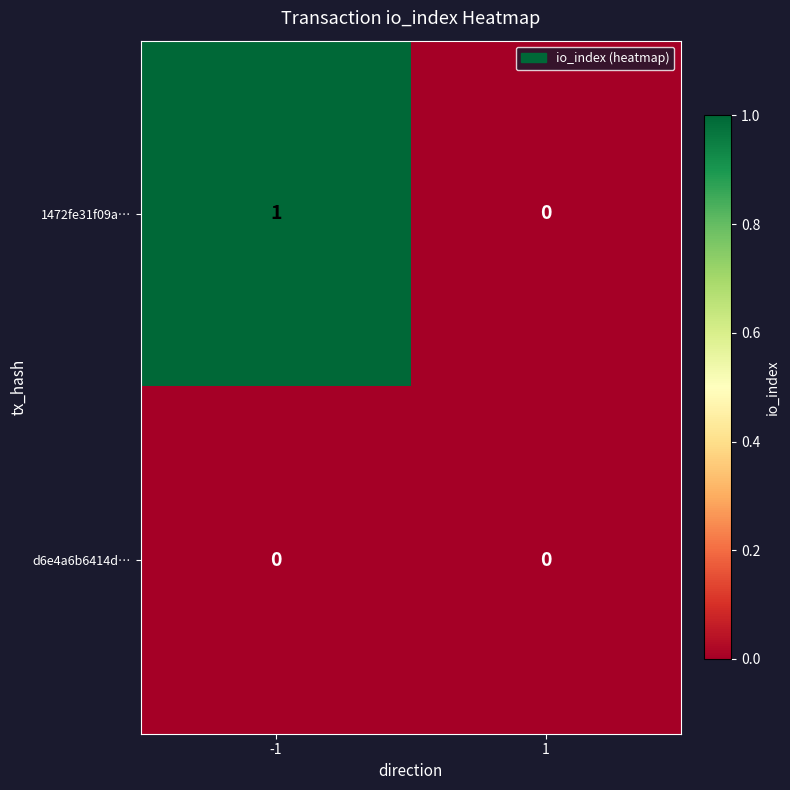

Which series has the largest total across all categories?

1472fe31f09a…